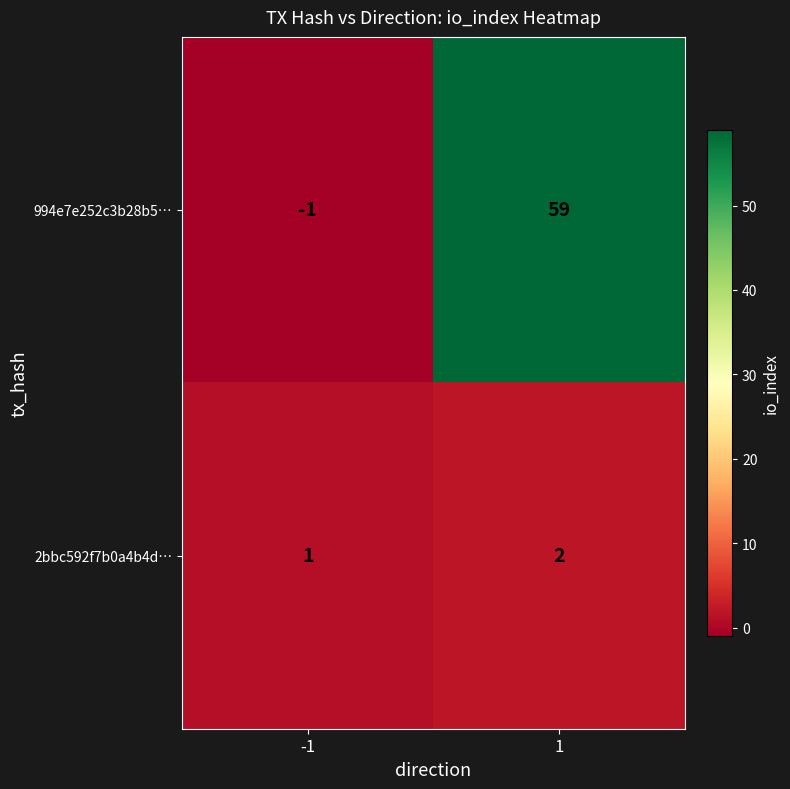

At which category is the sum across all series the highest?

1